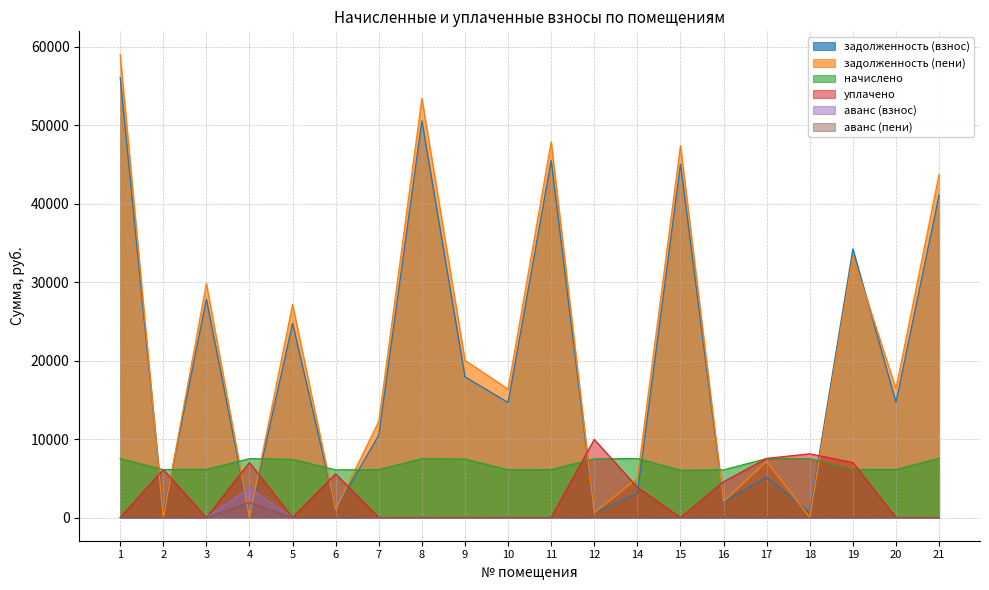

What is the difference between the highest and lowest values at 15?

47422.3